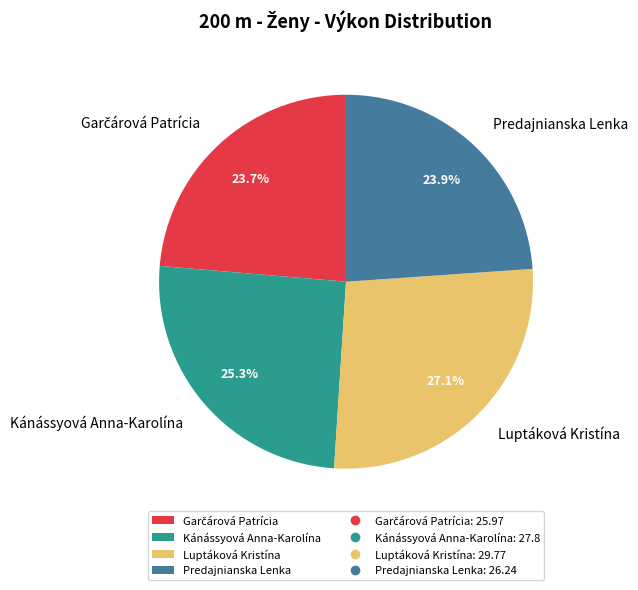

Is there a majority slice in this chart?

No